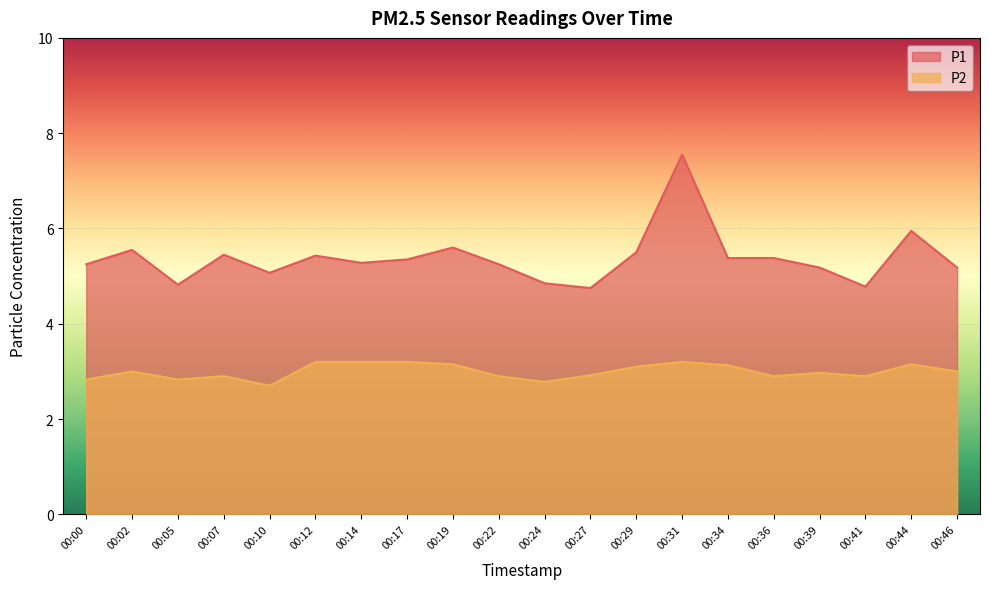

What is the minimum value shown in the chart?

2.7